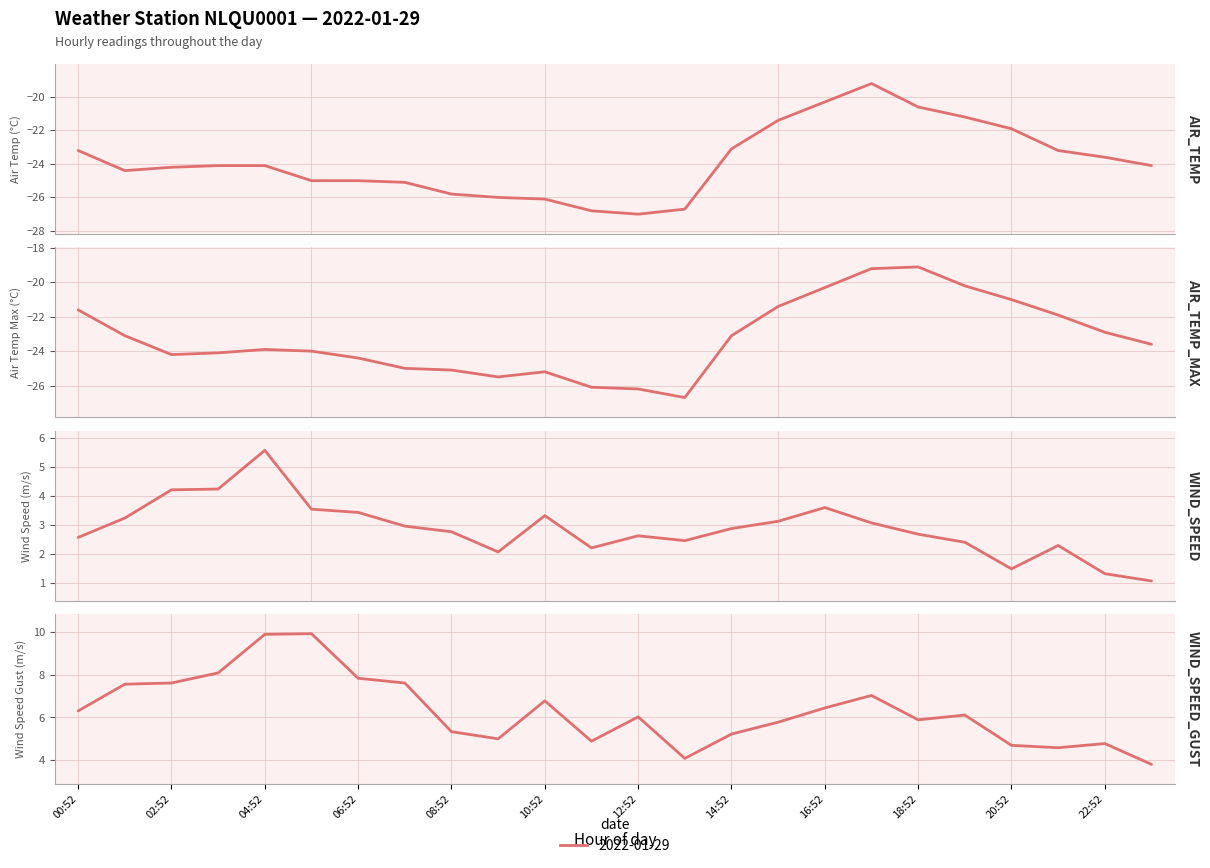

What is the minimum value shown in the chart?

-27.0